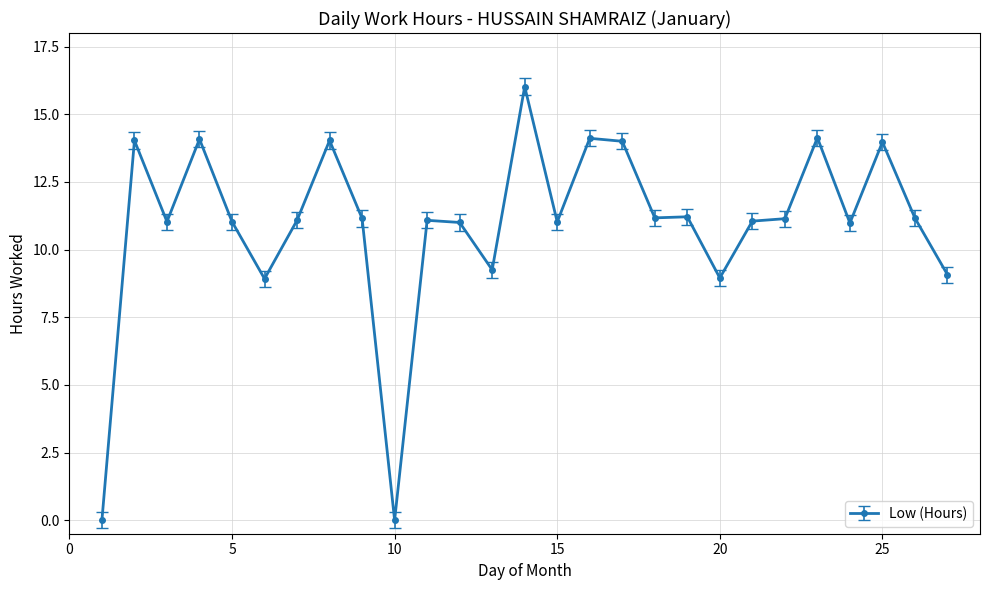

True or false: the data has more than 2 interior local peaks.

True